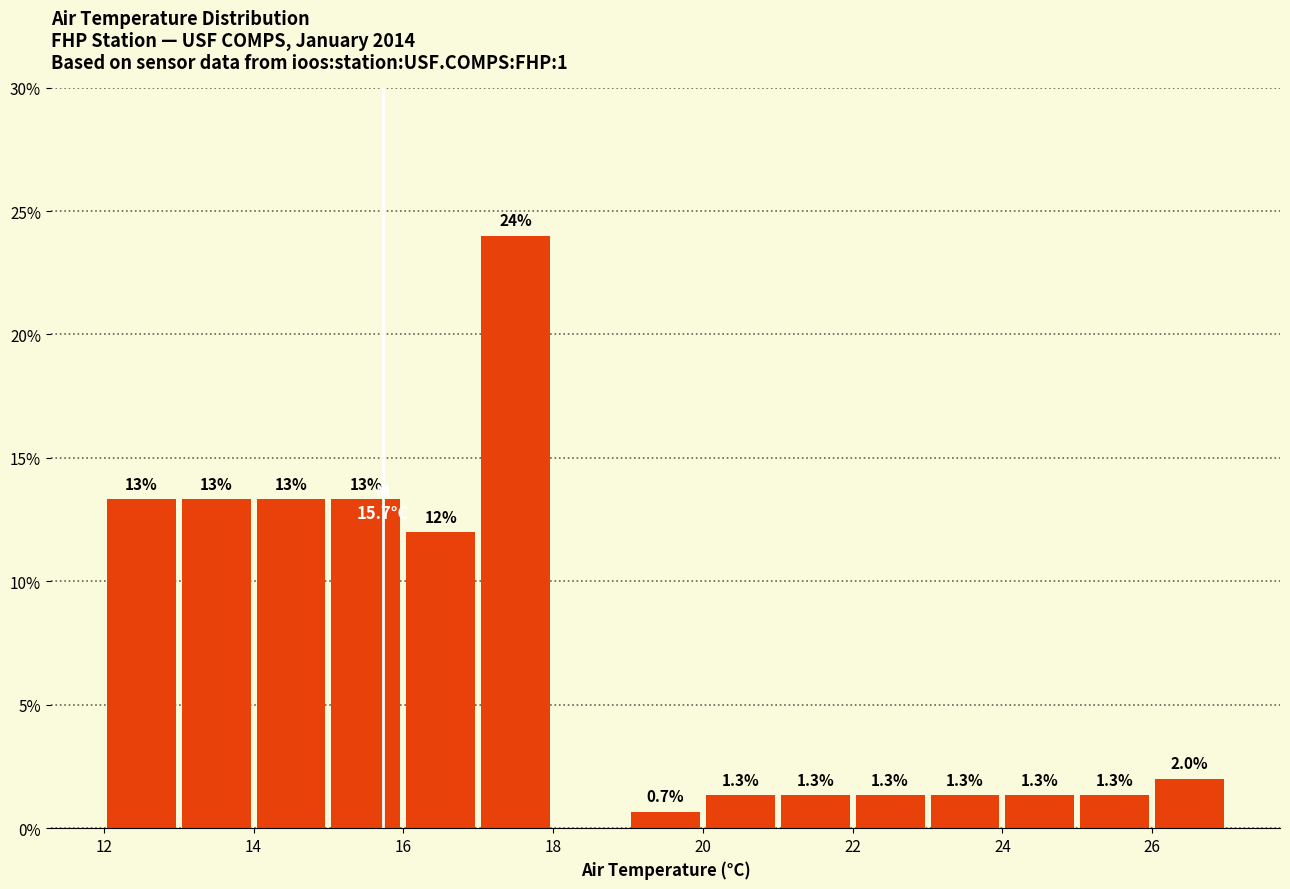

Over which range of the x-axis is the bar tallest?

17 to 18